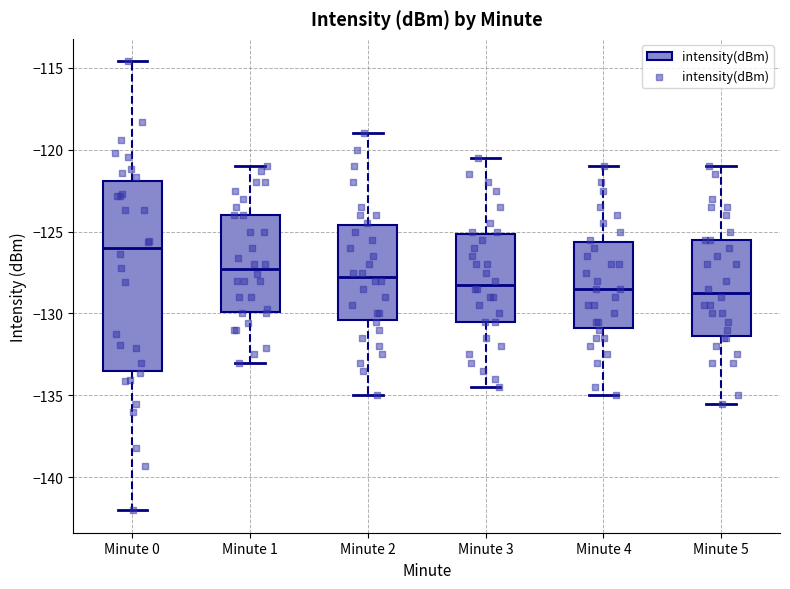

Reading left to right, transcribe this box plot: for each box, give where its median line is, the range the box spans, and where its two whiskers end, as read against the y-axis. The values are not printed on the chart, so give them approximately, as read against the axis.

Minute 0: median -126.0, box -133.5 to -122.0, whiskers -142.0 to -114.5
Minute 1: median -127.5, box -130.0 to -124.0, whiskers -133.0 to -121.0
Minute 2: median -127.5, box -130.5 to -124.5, whiskers -135.0 to -119.0
Minute 3: median -128.0, box -130.5 to -125.0, whiskers -134.5 to -120.5
Minute 4: median -128.5, box -131.0 to -125.5, whiskers -135.0 to -121.0
Minute 5: median -128.5, box -131.5 to -125.5, whiskers -135.5 to -121.0